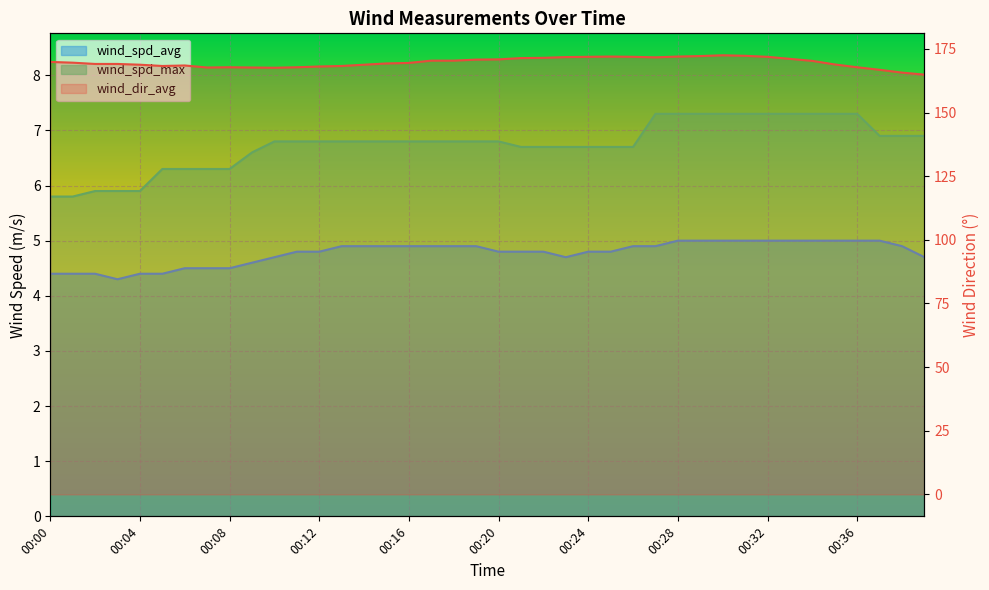

What is the difference between the wind_spd_max values at 00:24 and 00:27?

0.6